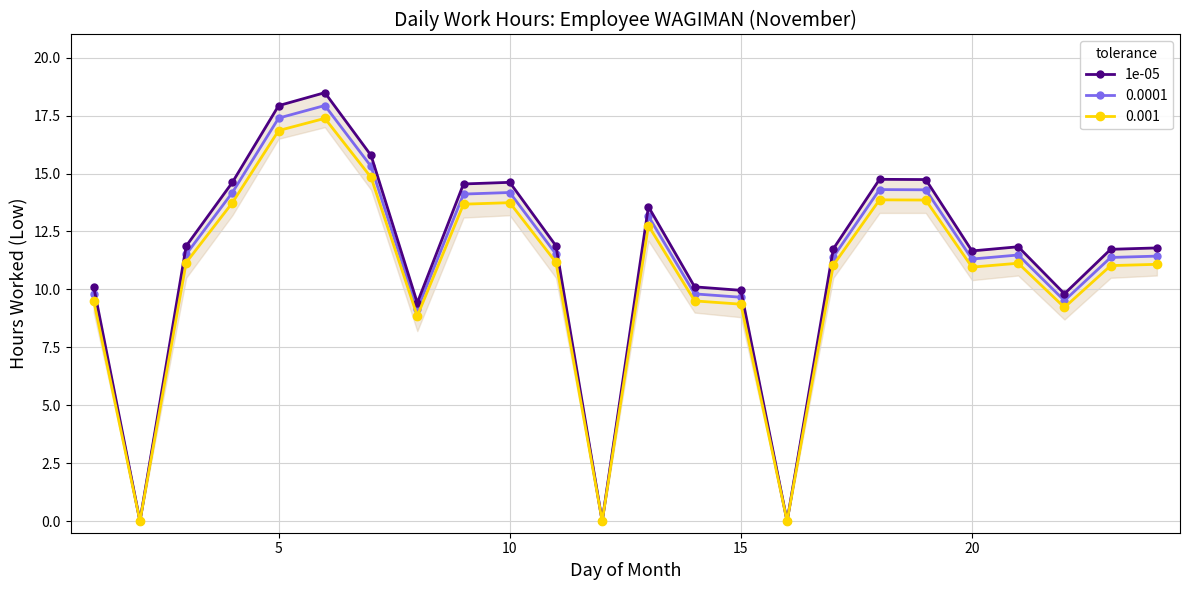

True or false: 0.0001 has more than 1 interior local peaks.

True